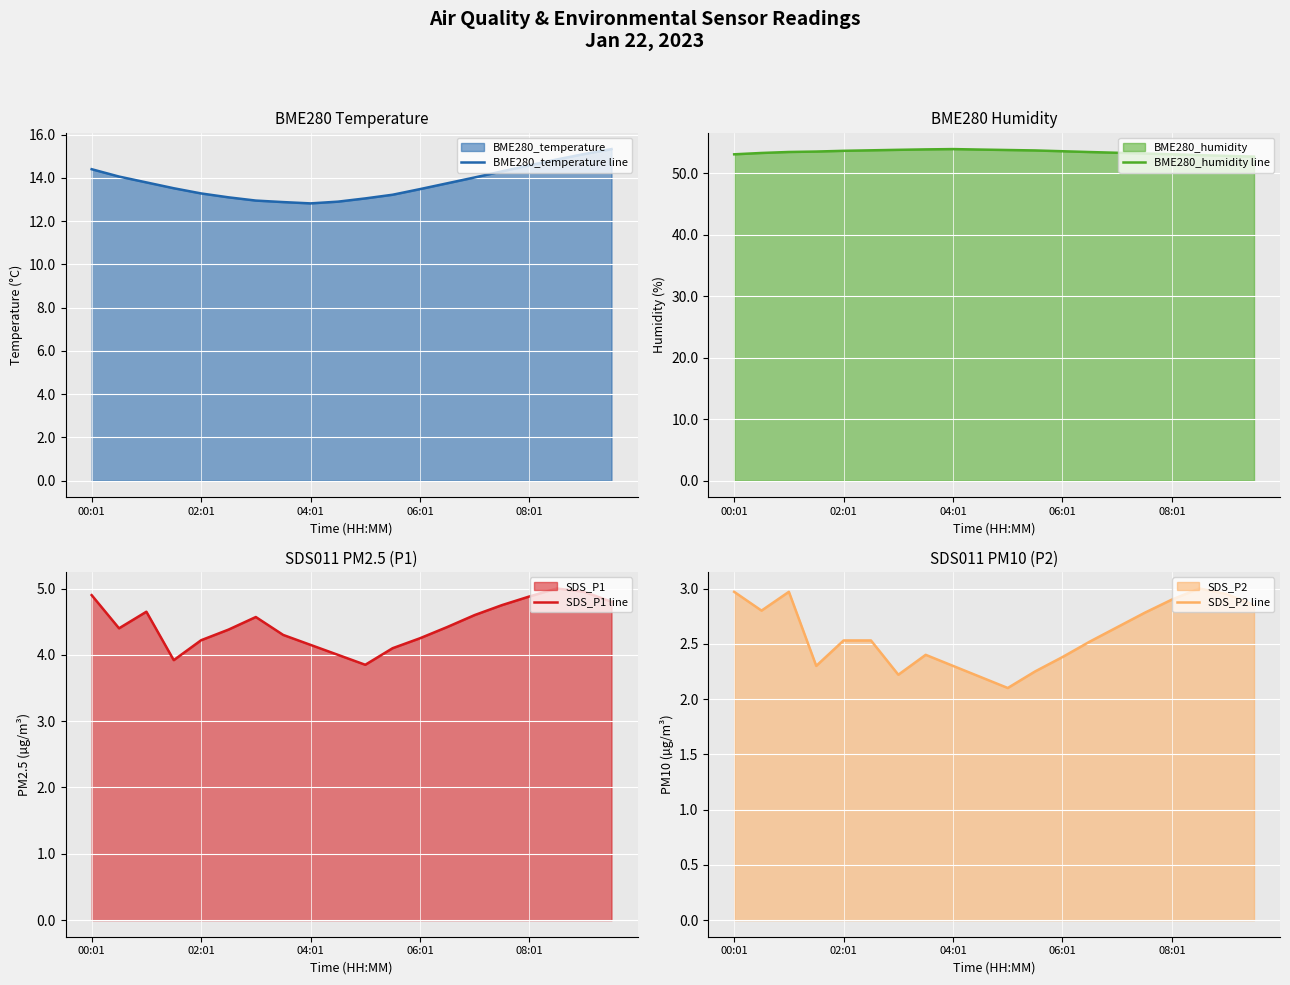

How many values in the SDS_P1 line series exceed 4?

17